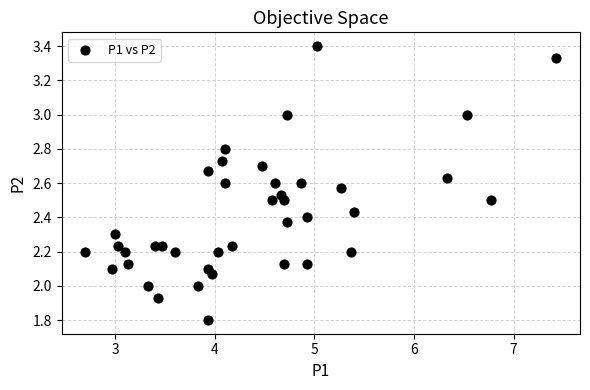

What is the range of Y values (max minus min)?

1.6